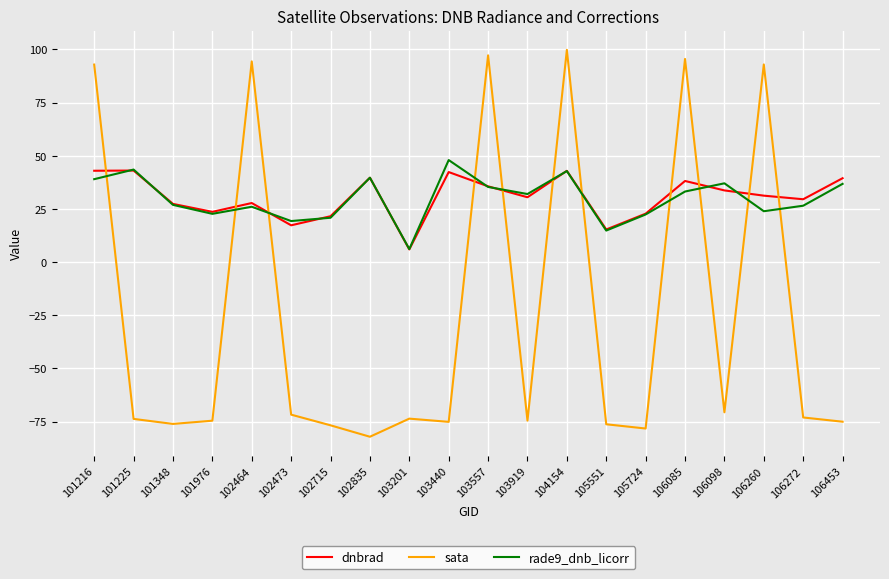

Is it true that dnbrad equals 31.2 at 101976?

False